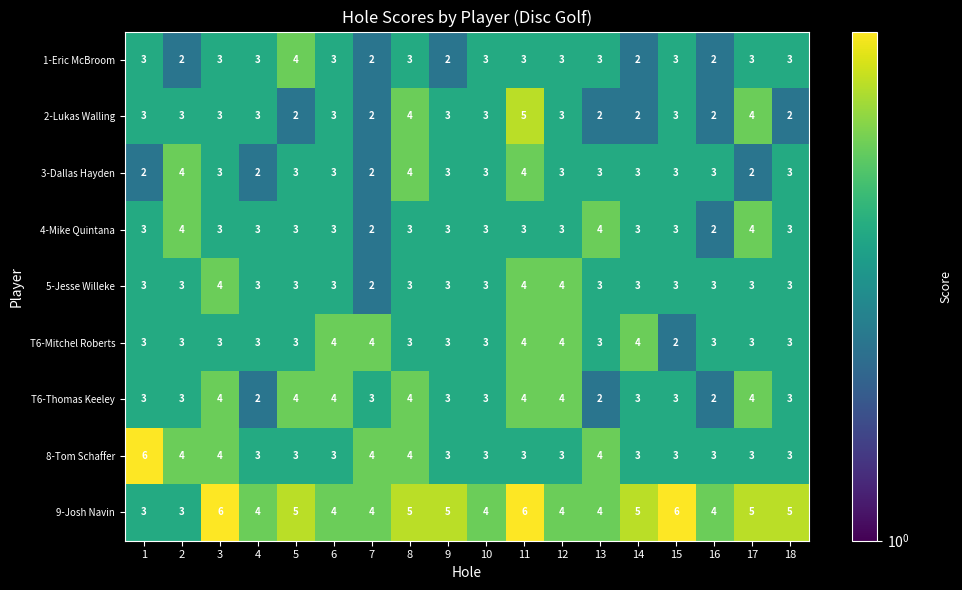

What is the approximate value of 5-Jesse Willeke at 12?

4